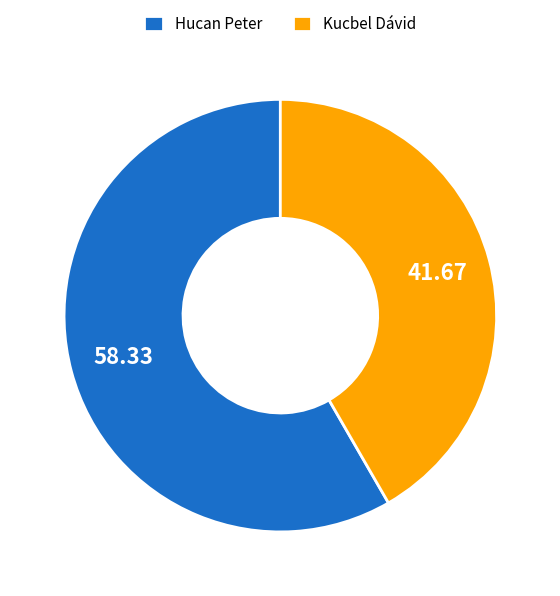

Rank the categories by value from lowest to highest.

Kucbel Dávid, Hucan Peter